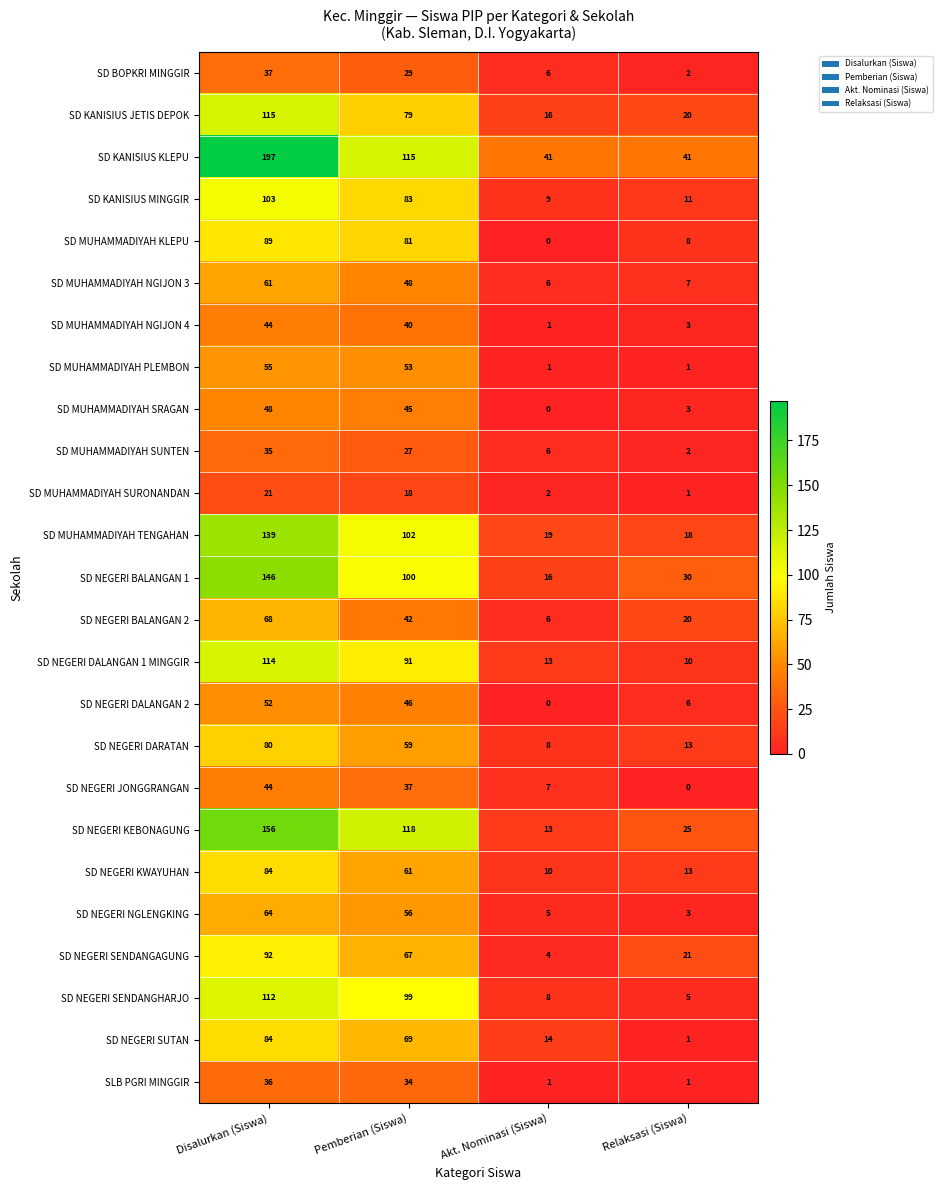

What is the spread (max minus min) of values at Relaksasi (Siswa)?

41